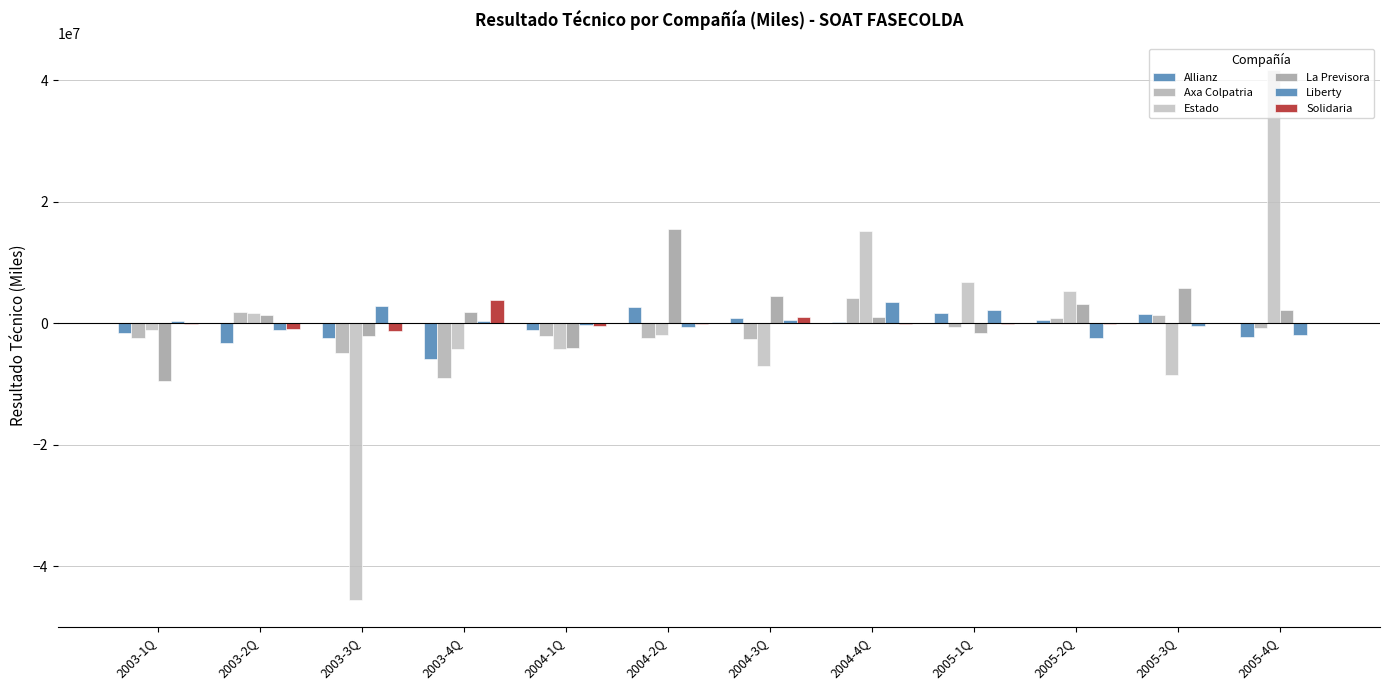

How many values in the Solidaria series exceed -99444?

5